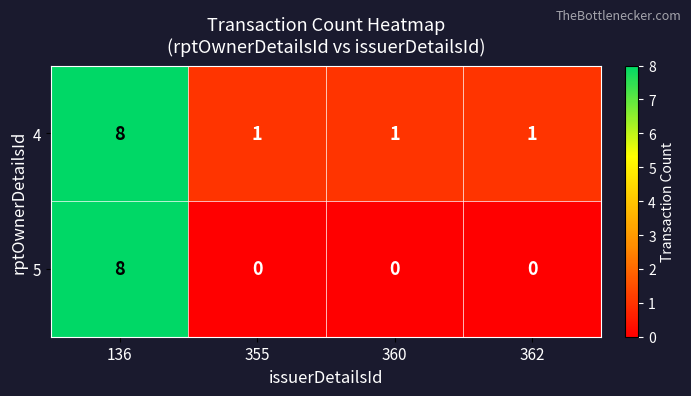

The 5 series shows 4 at 136. True or false?

False